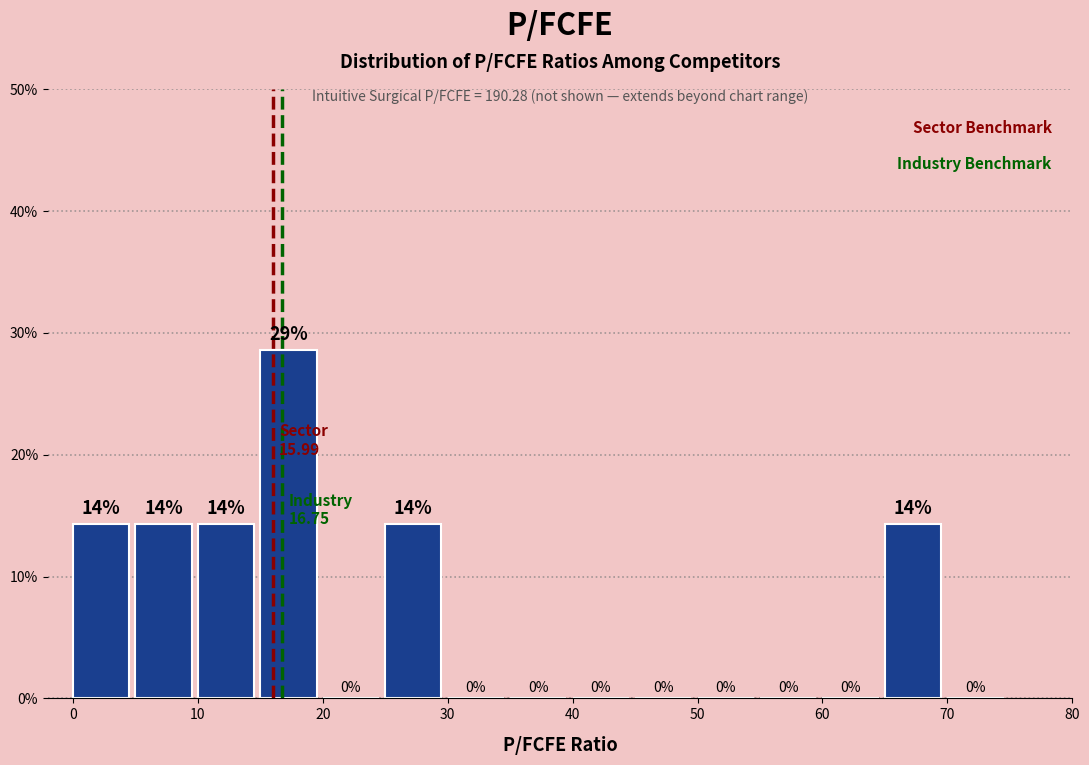

Over which range of the x-axis is the bar tallest?

15 to 20